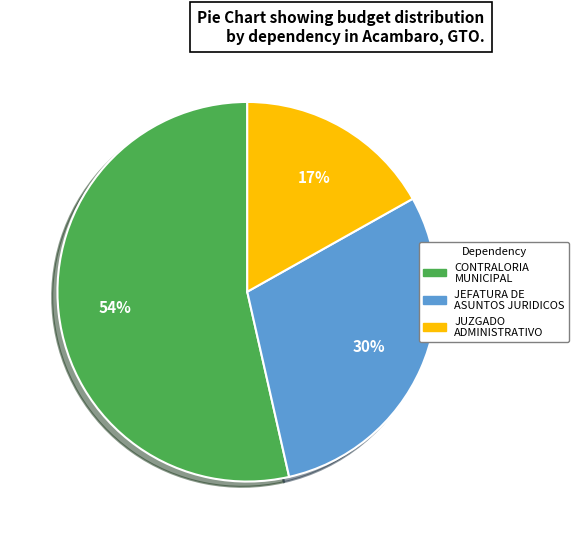

How many segments does this pie chart have?

3